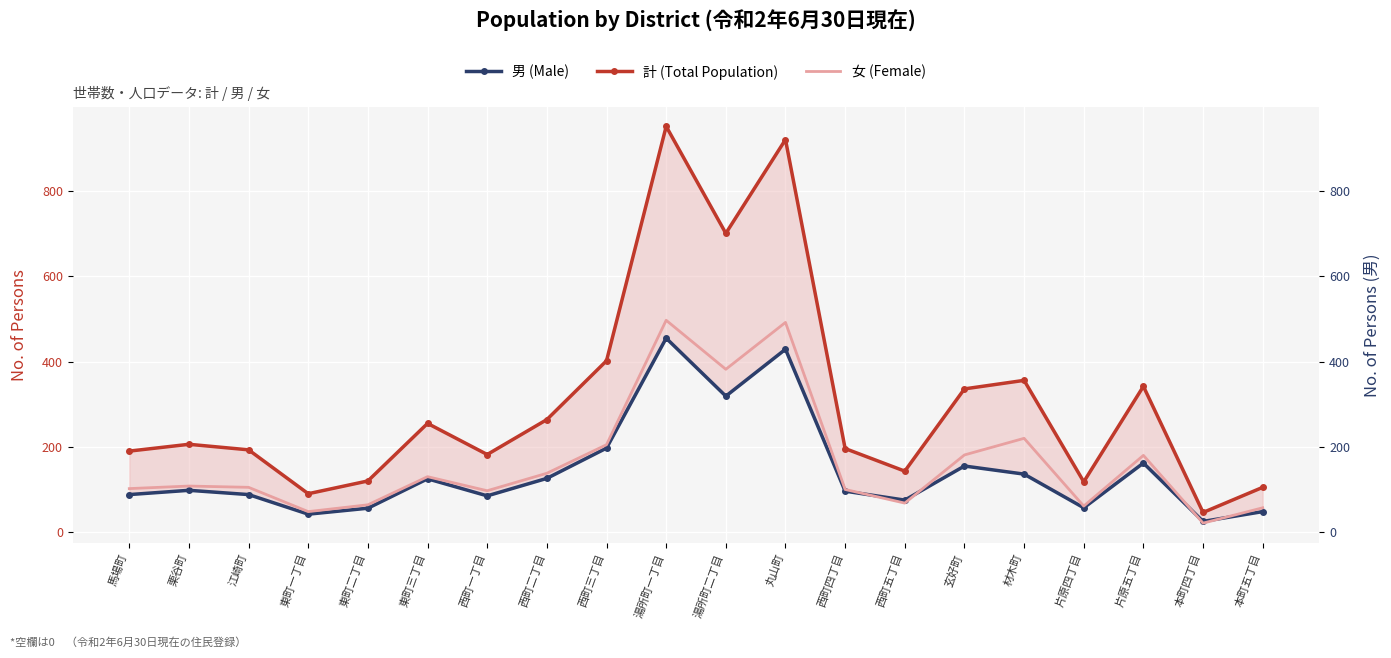

At which category is the sum across all series the highest?

湯所町一丁目